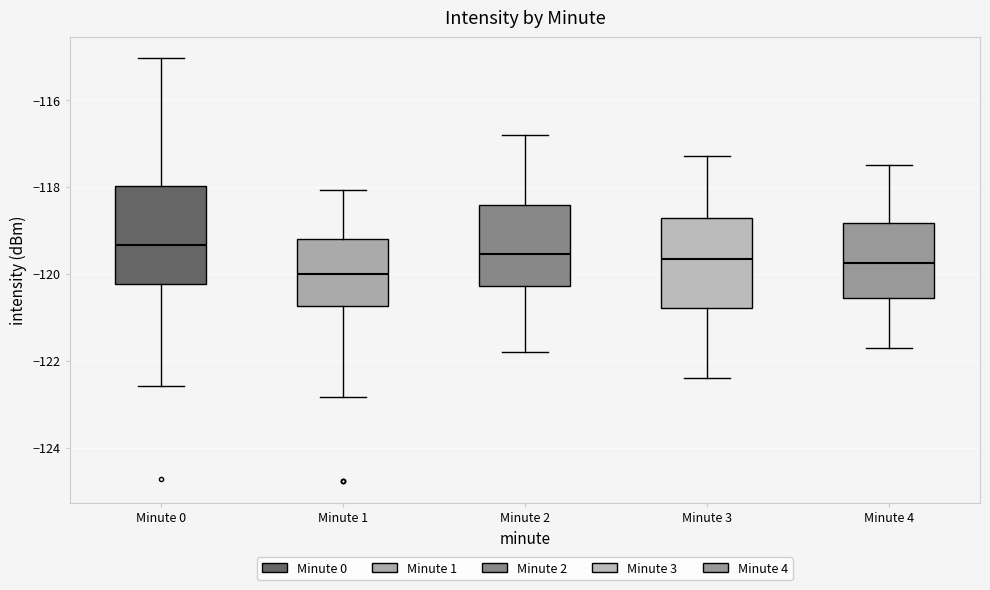

Which box has the lowest median line?

Minute 1